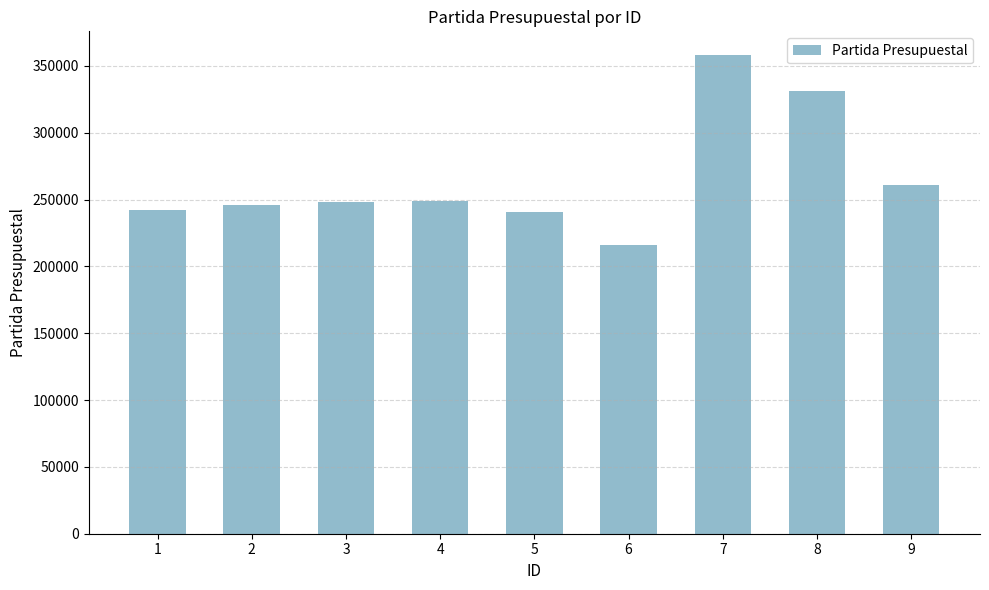

Are the bars horizontal?

No